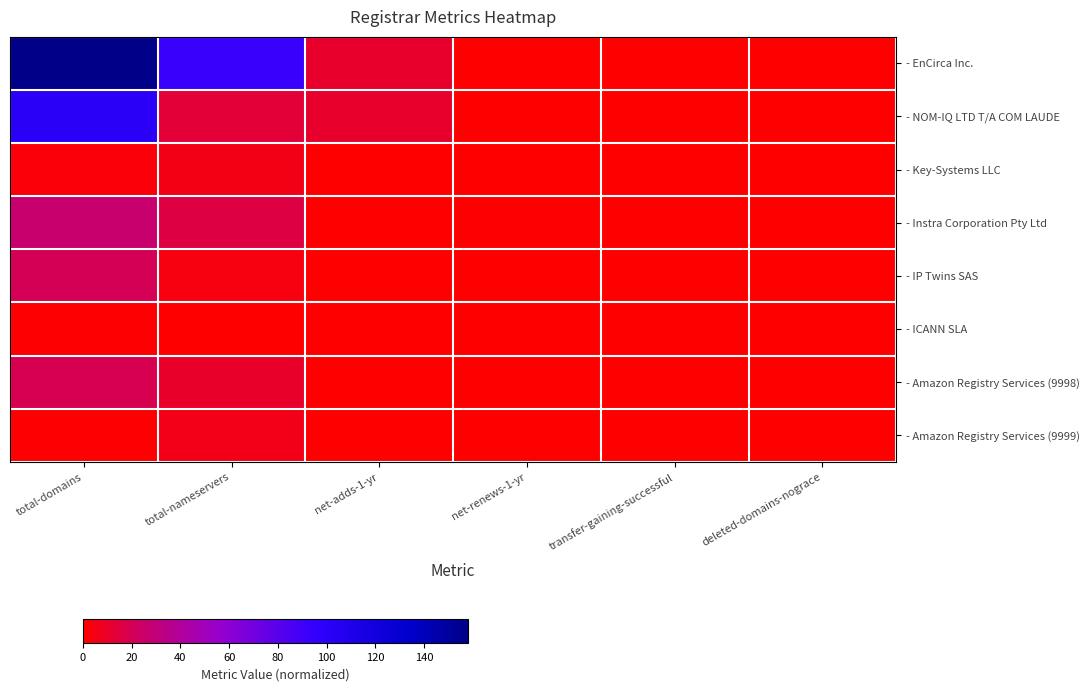

Reading right to left, what are all the values shown in this chart?

- EnCirca Inc.: deleted-domains-nograce=0	transfer-gaining-successful=0	net-renews-1-yr=0	net-adds-1-yr=11	total-nameservers=92	total-domains=158
- NOM-IQ LTD T/A COM LAUDE: deleted-domains-nograce=0	transfer-gaining-successful=0	net-renews-1-yr=0	net-adds-1-yr=11	total-nameservers=13	total-domains=101
- Key-Systems LLC: deleted-domains-nograce=0	transfer-gaining-successful=0	net-renews-1-yr=0	net-adds-1-yr=0	total-nameservers=5	total-domains=2
- Instra Corporation Pty Ltd: deleted-domains-nograce=0	transfer-gaining-successful=0	net-renews-1-yr=1	net-adds-1-yr=0	total-nameservers=16	total-domains=26
- IP Twins SAS: deleted-domains-nograce=0	transfer-gaining-successful=0	net-renews-1-yr=0	net-adds-1-yr=0	total-nameservers=4	total-domains=20
- ICANN SLA: deleted-domains-nograce=0	transfer-gaining-successful=0	net-renews-1-yr=0	net-adds-1-yr=0	total-nameservers=0	total-domains=1
- Amazon Registry Services (9998): deleted-domains-nograce=0	transfer-gaining-successful=0	net-renews-1-yr=0	net-adds-1-yr=0	total-nameservers=10	total-domains=19
- Amazon Registry Services (9999): deleted-domains-nograce=0	transfer-gaining-successful=0	net-renews-1-yr=0	net-adds-1-yr=0	total-nameservers=6	total-domains=1